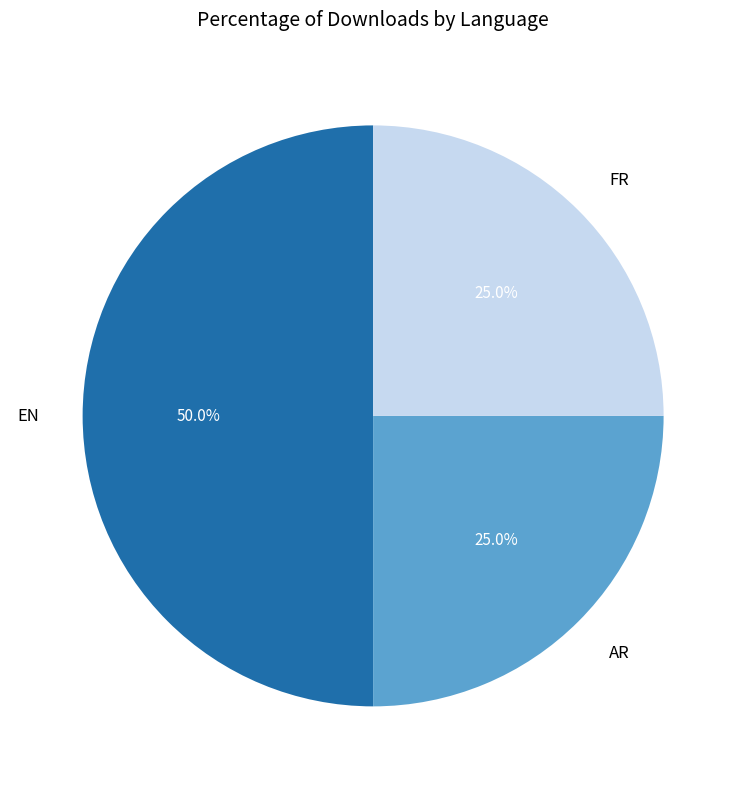

Which category has the biggest portion of the pie?

EN